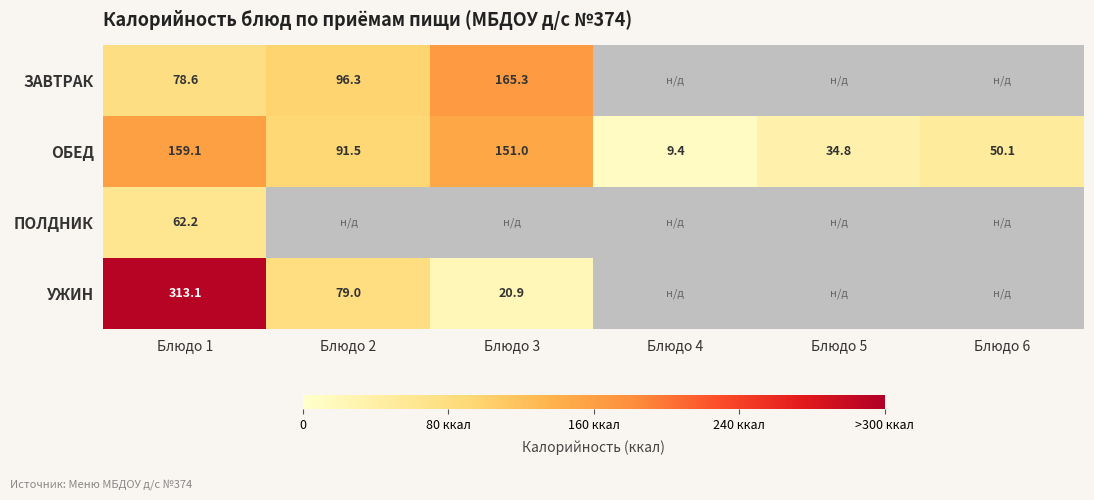

True or false: УЖИН has a value of 51.5 at Блюдо 2.

False